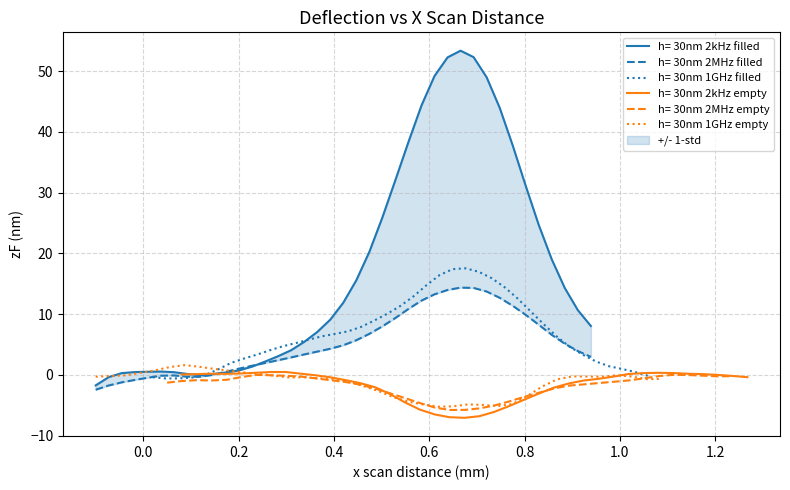

What is the lowest value of the h= 30nm 2MHz empty series?

-5.8